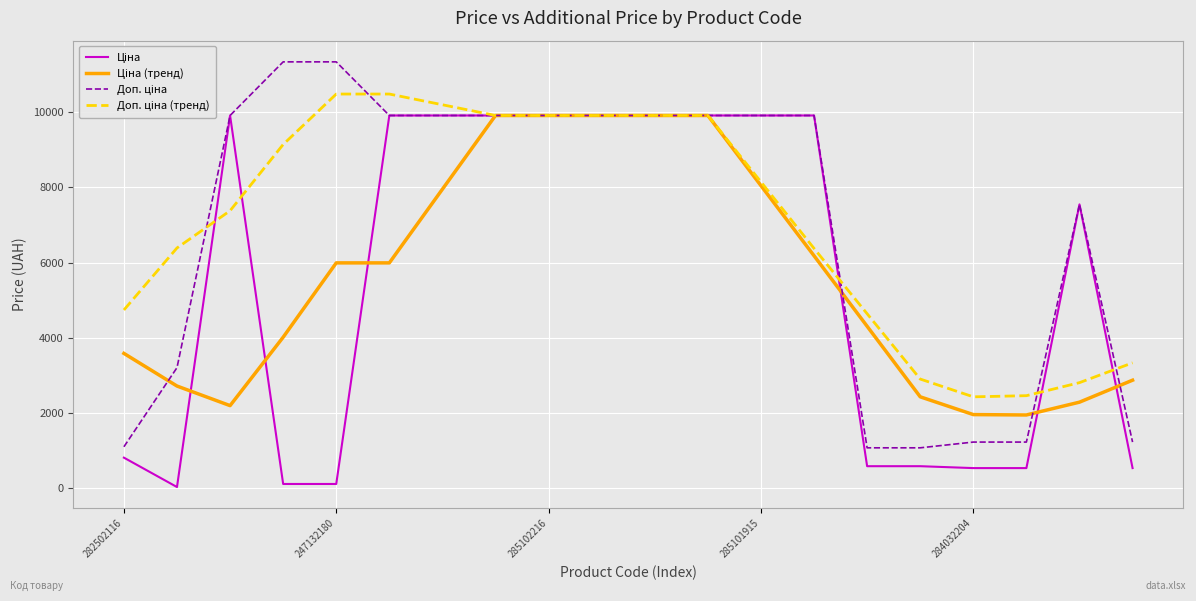

Is this an area chart (filled region under the line)?

No